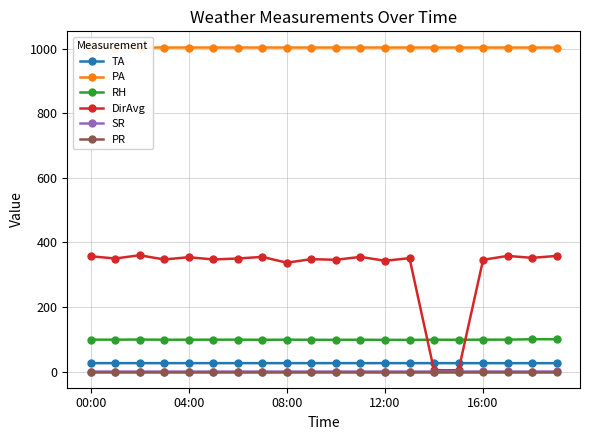

Does the chart display data point markers on the line(s)?

Yes